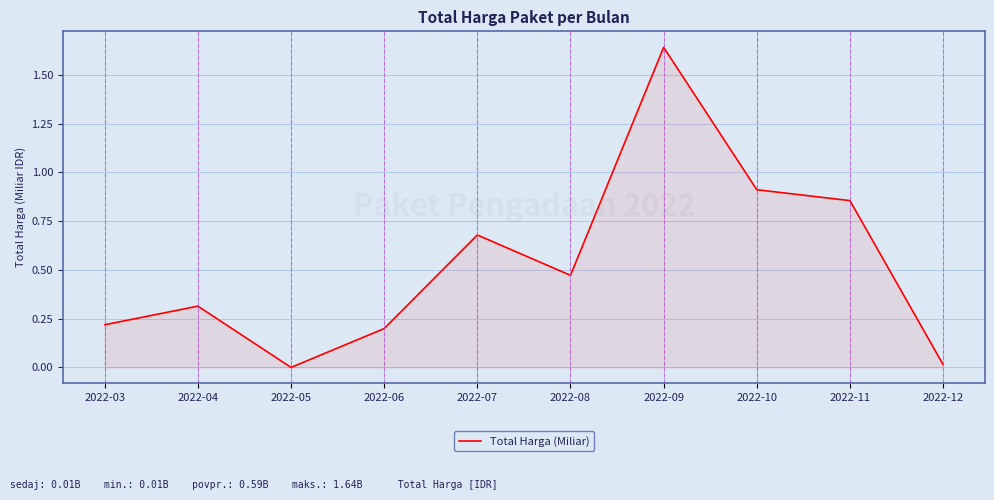

What is the change in value from 2022-03 to 2022-10?

+0.7